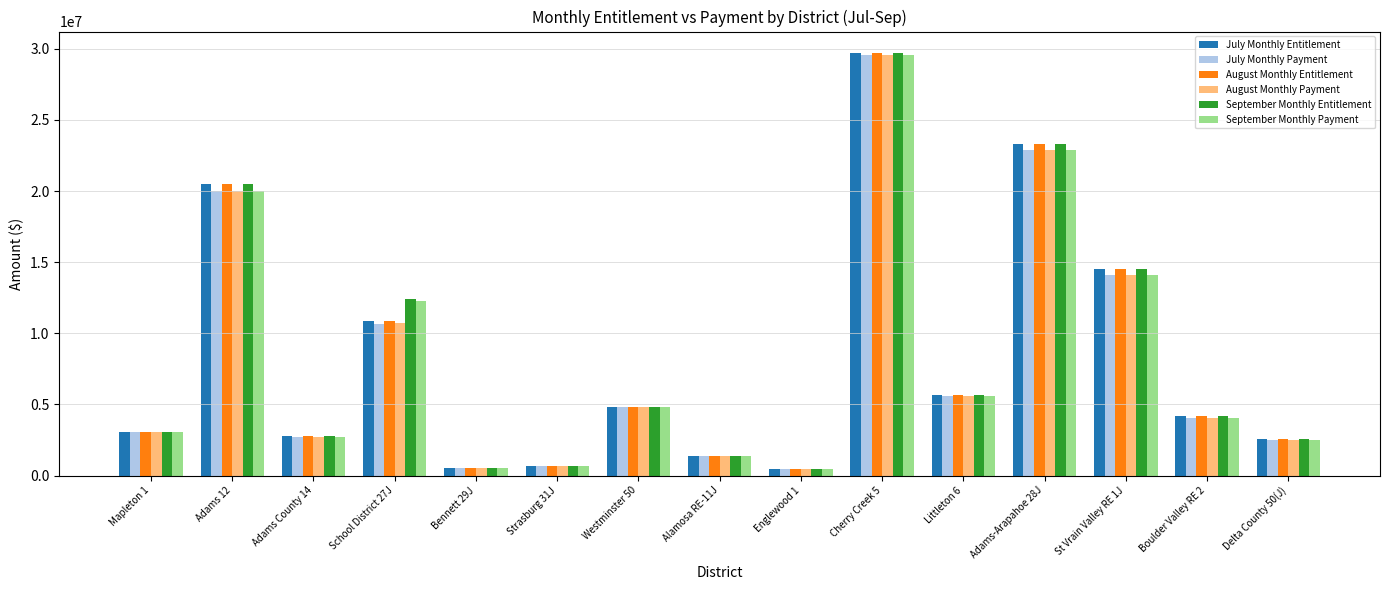

What is the maximum value shown in the chart?

29732275.9